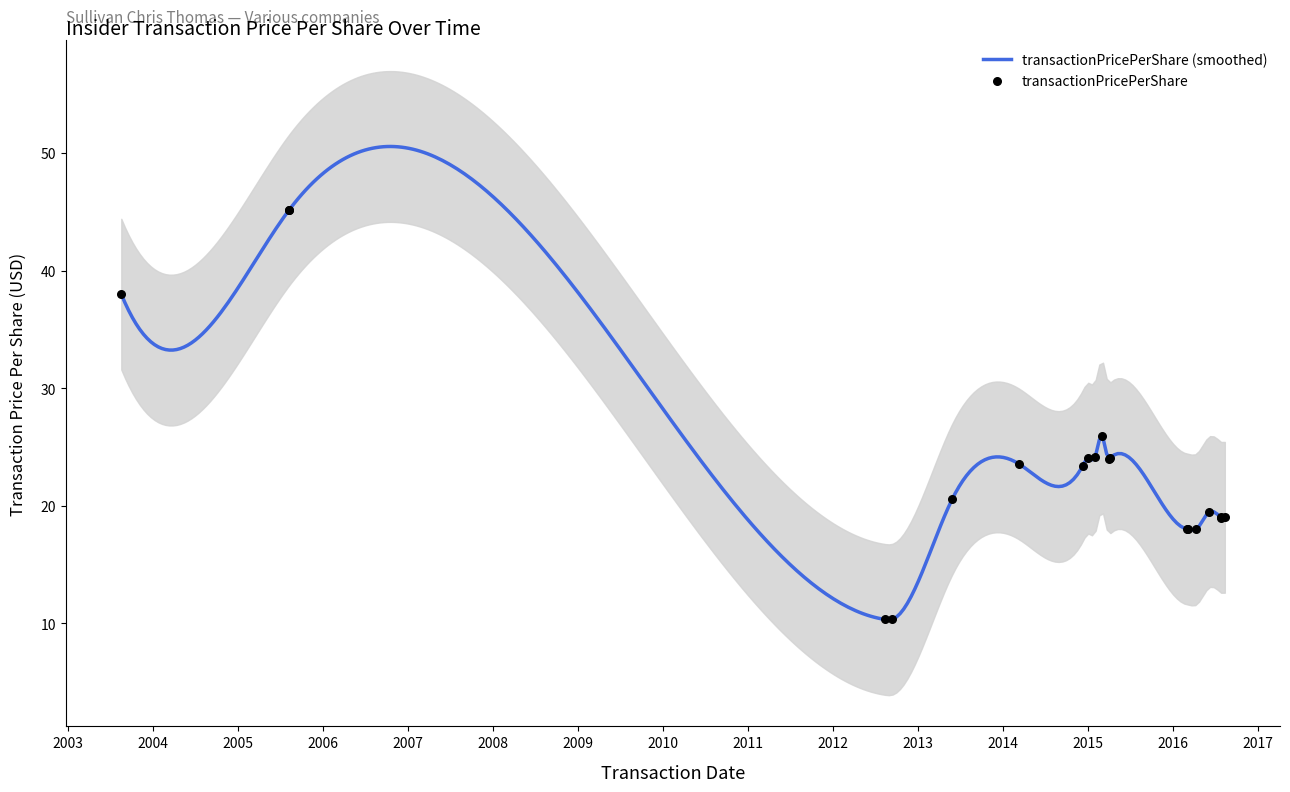

What is the change in value from 2012-09-11 to 2015-03-02?

+15.6